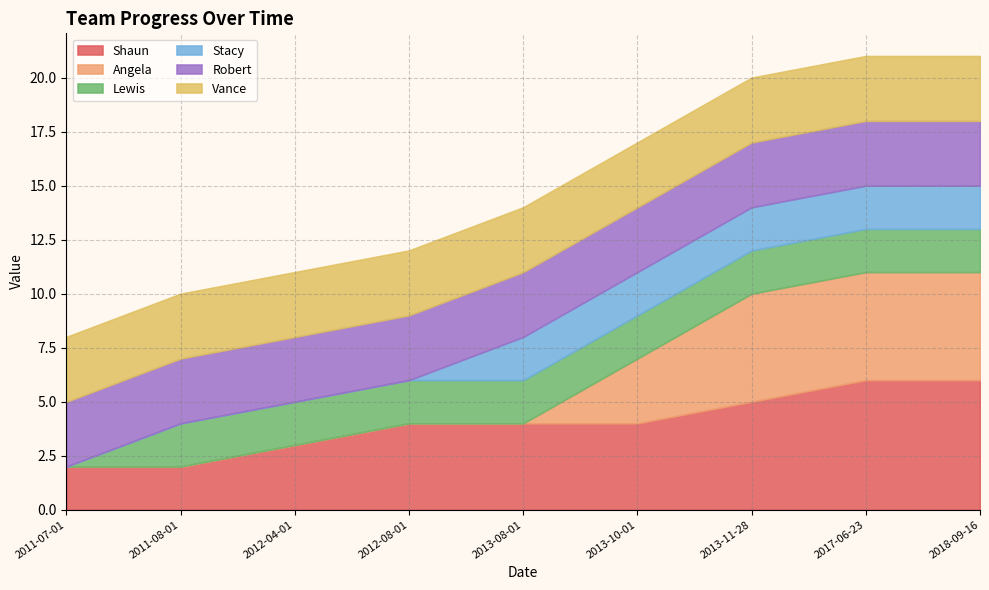

At which label is Angela closest to 2?

2013-10-01